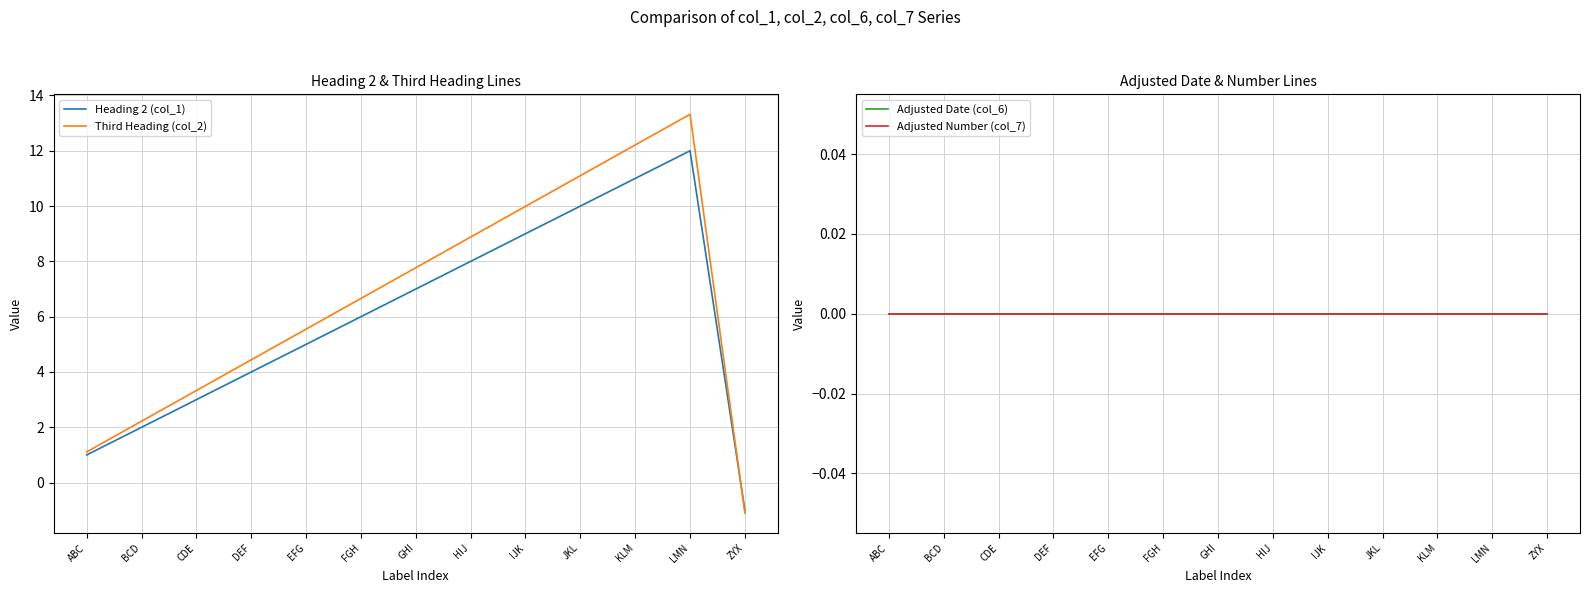

Where is the first local maximum for Heading 2 (col_1)?

LMN